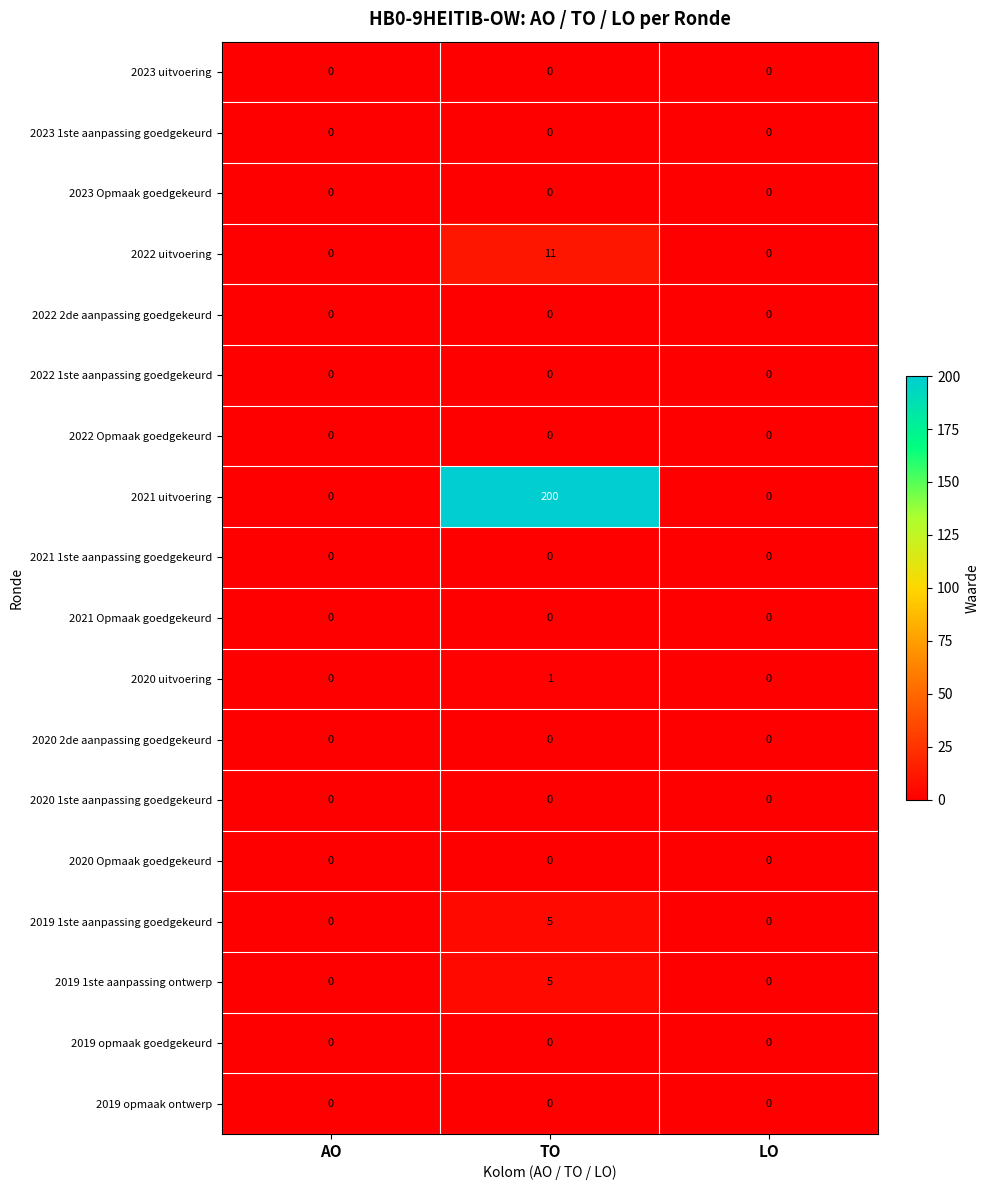

Between AO and TO, which series saw the biggest shift?

2021 uitvoering